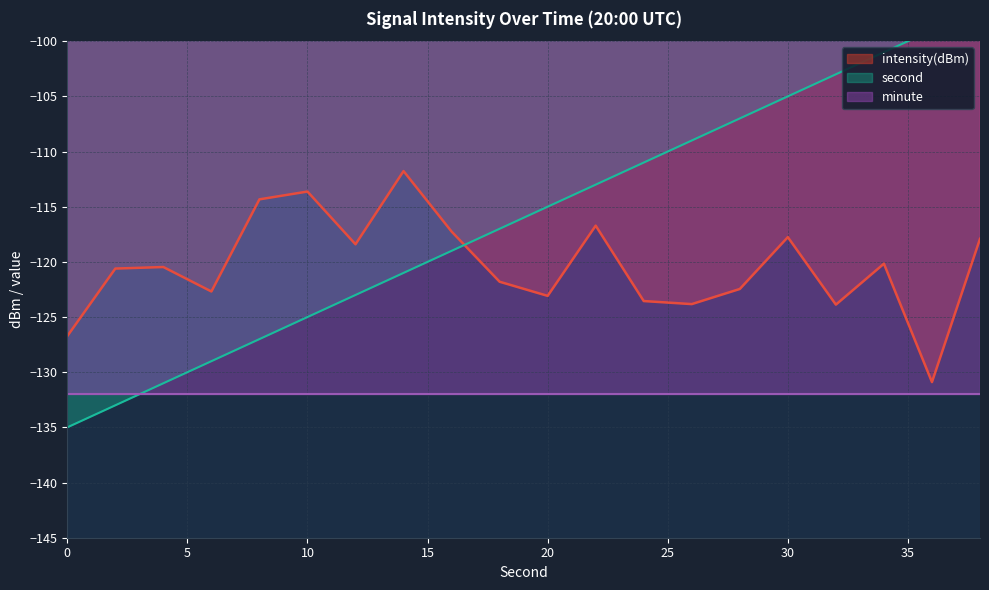

Is the value of second at 14 greater than the value of intensity(dBm) at 10?

No